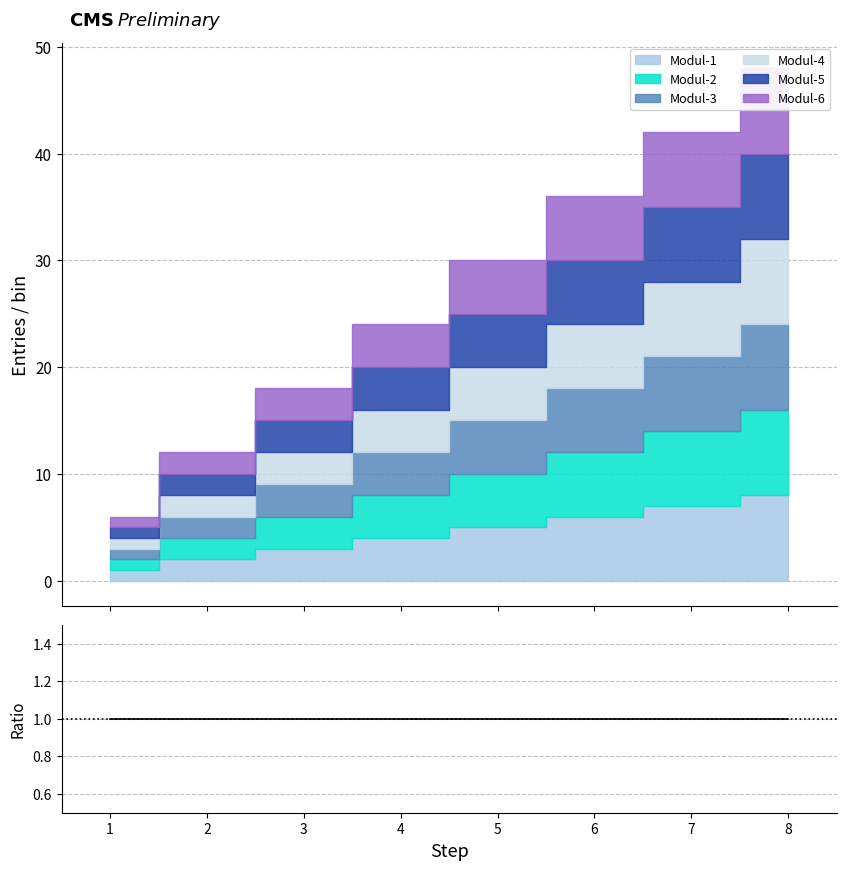

True or false: Modul-5 has a value of 2 at 2.

True